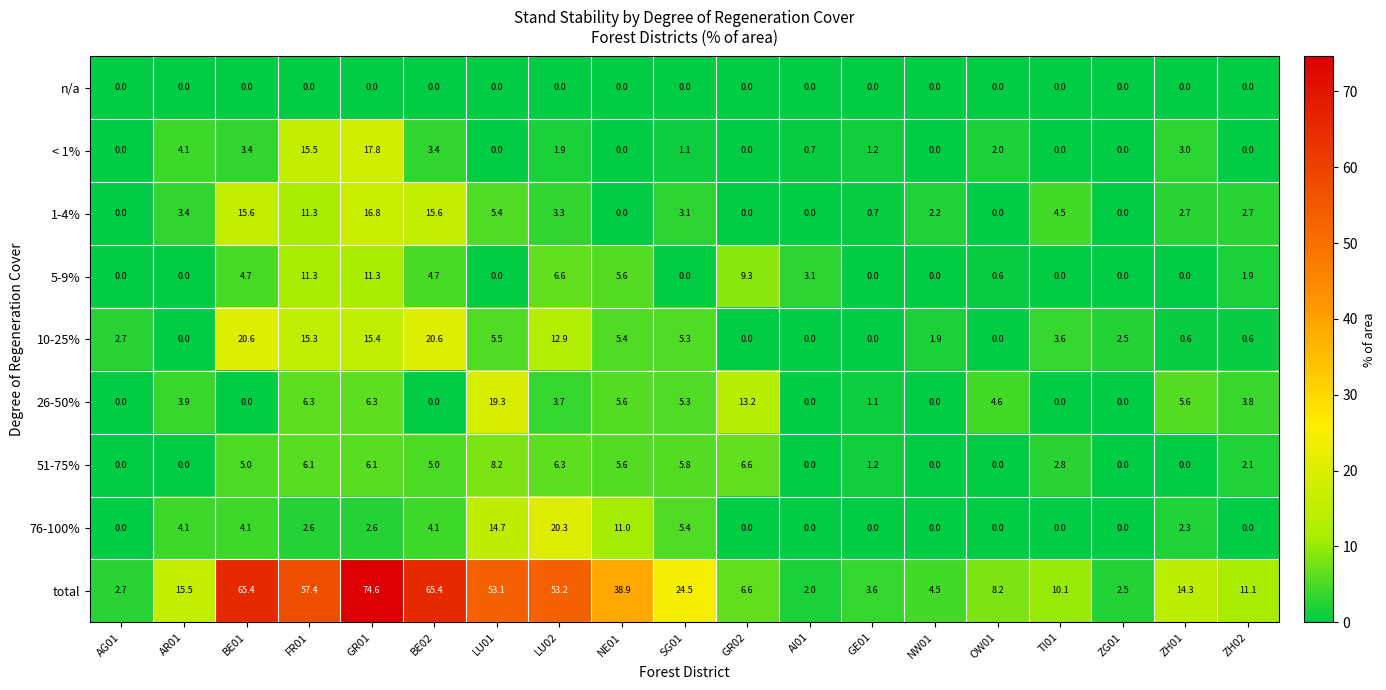

What is the difference between the 1-4% values at NW01 and GR01?

14.6